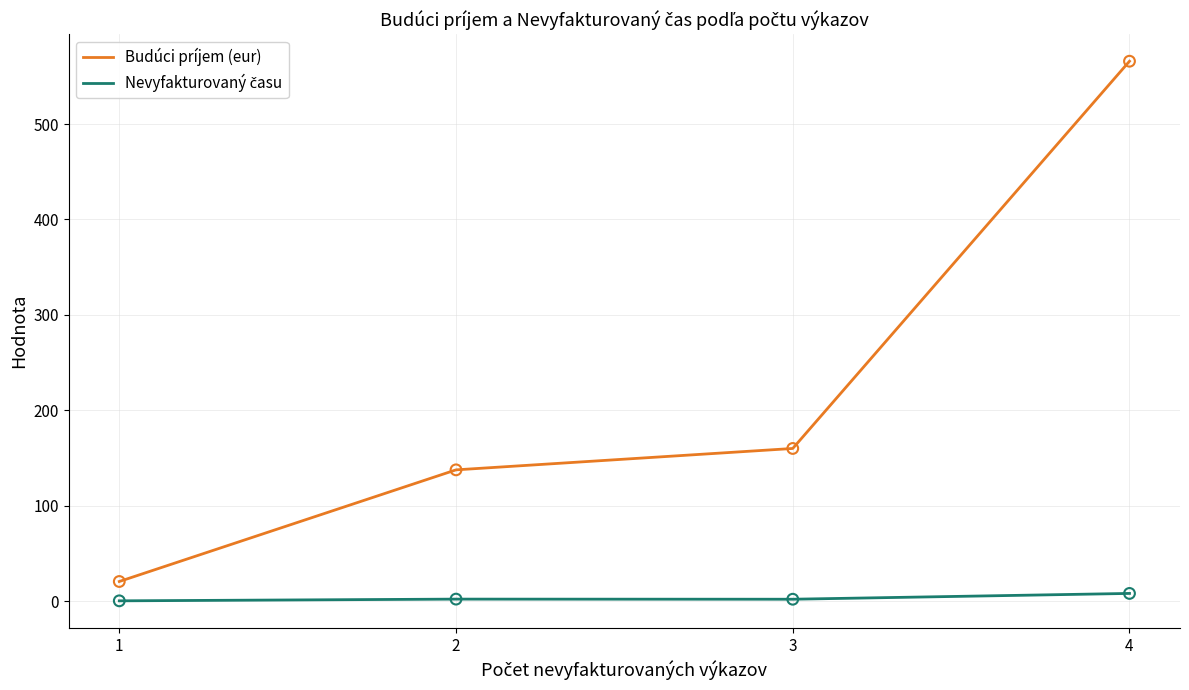

Which series has the widest spread of values?

Budúci príjem (eur)